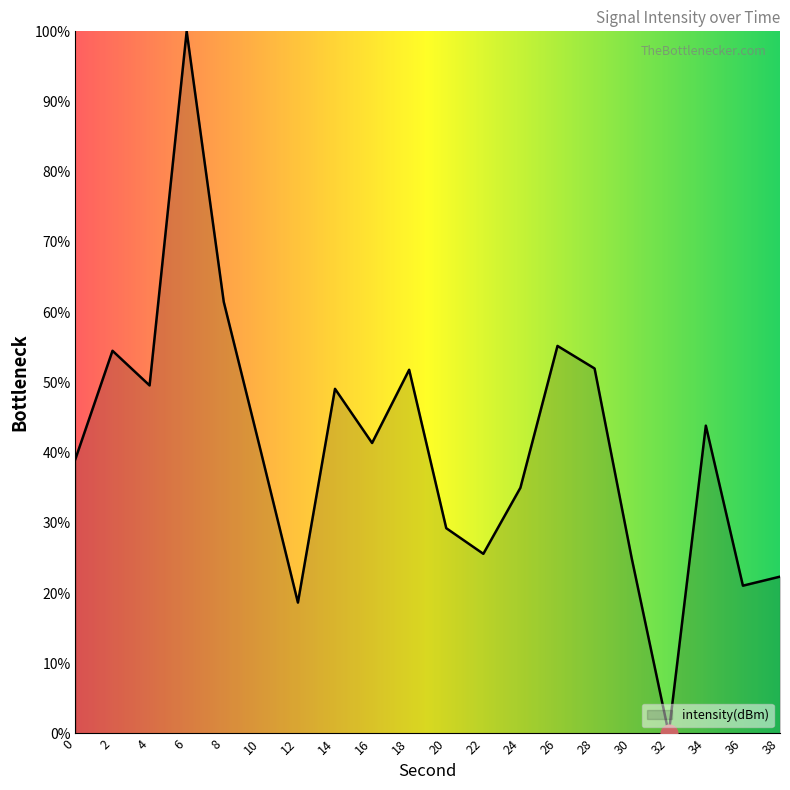

The chart shows a value of 75.3 at 34. True or false?

False